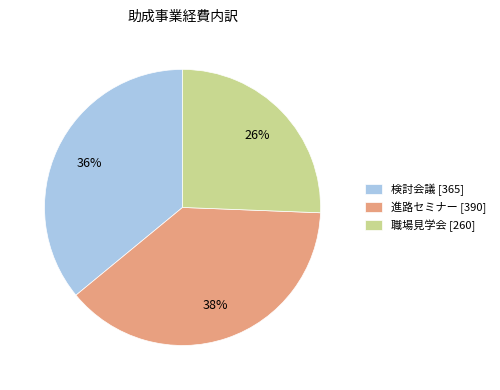

To the nearest percent, what is the difference between the 進路セミナー [390] and 検討会議 [365] slice percentages?

2%